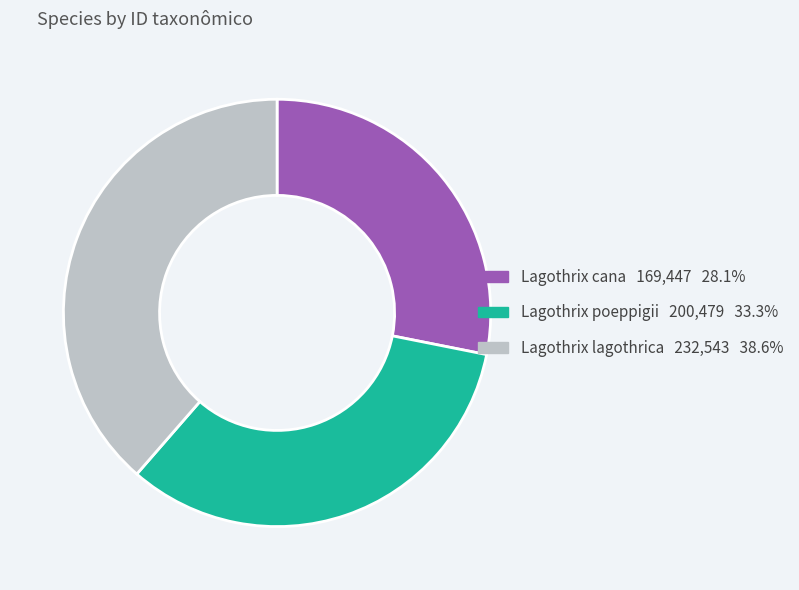

Rank the categories by value from lowest to highest.

Lagothrix cana, Lagothrix poeppigii, Lagothrix lagothrica